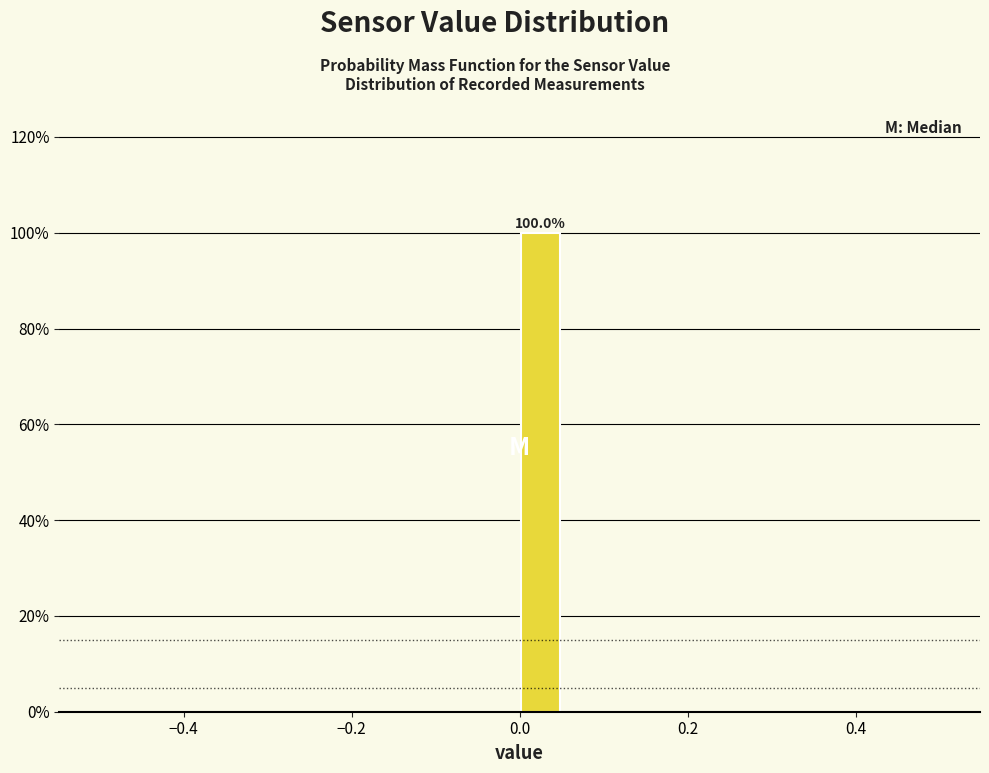

Around what value on the x-axis is the tallest bar? Give the approximate position of its centre, as read against the axis.

0.02